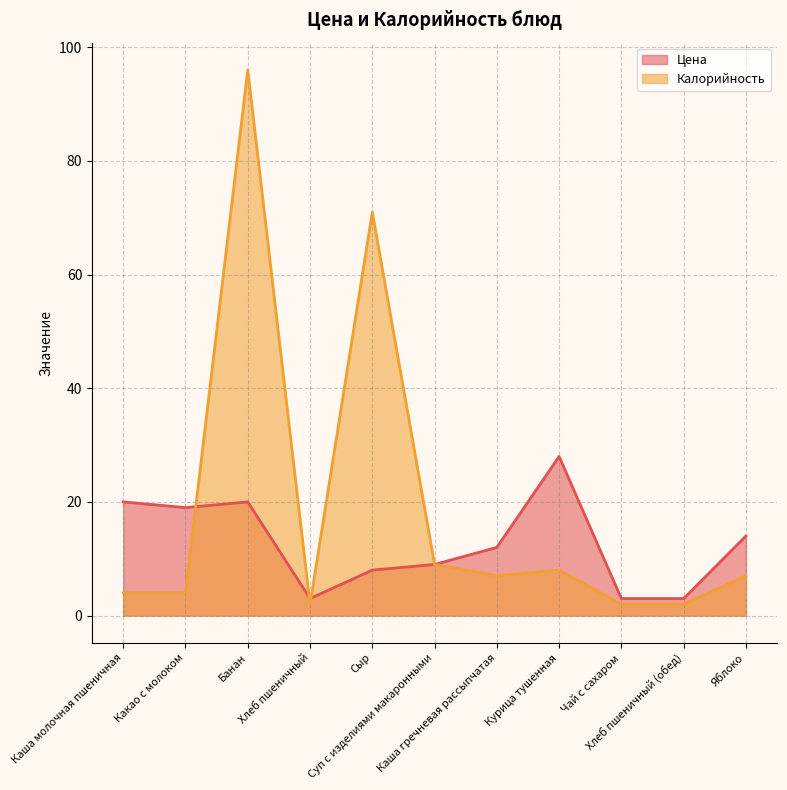

True or false: Цена has more than 2 points higher than both neighbors.

False